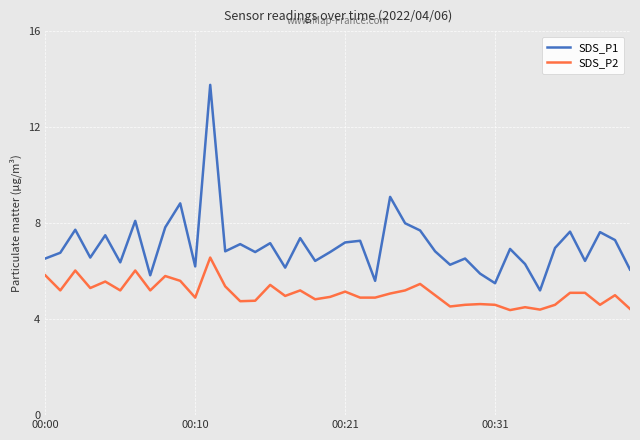

Which series has the largest total across all categories?

SDS_P1